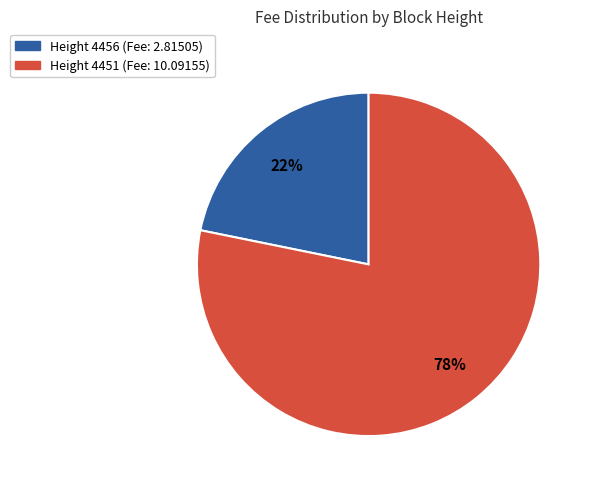

Does any single category account for the majority?

Yes